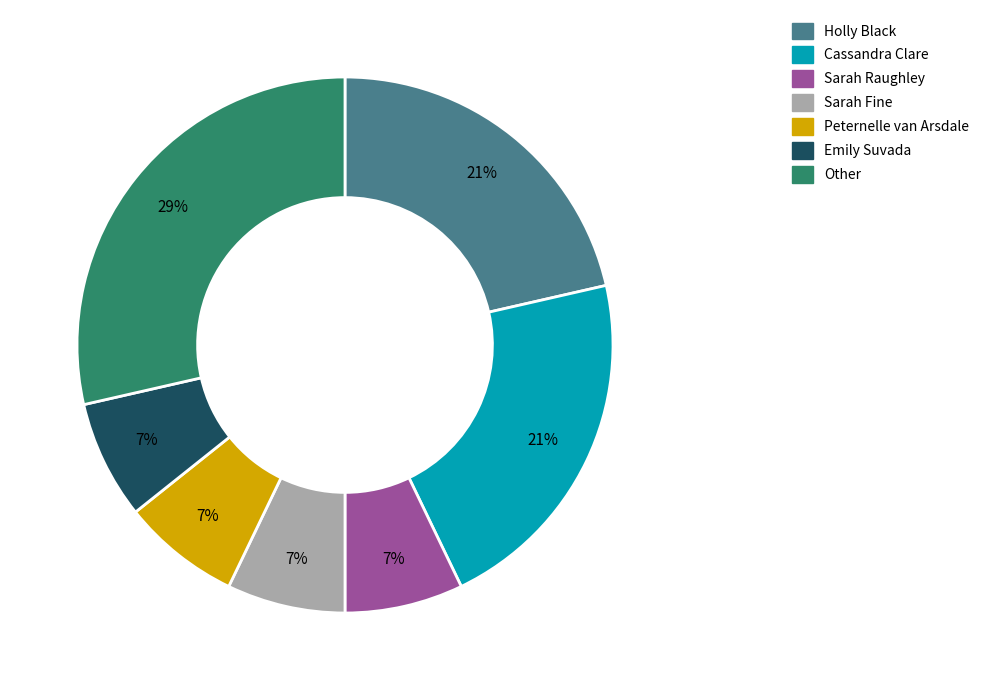

Does any single category account for the majority?

No